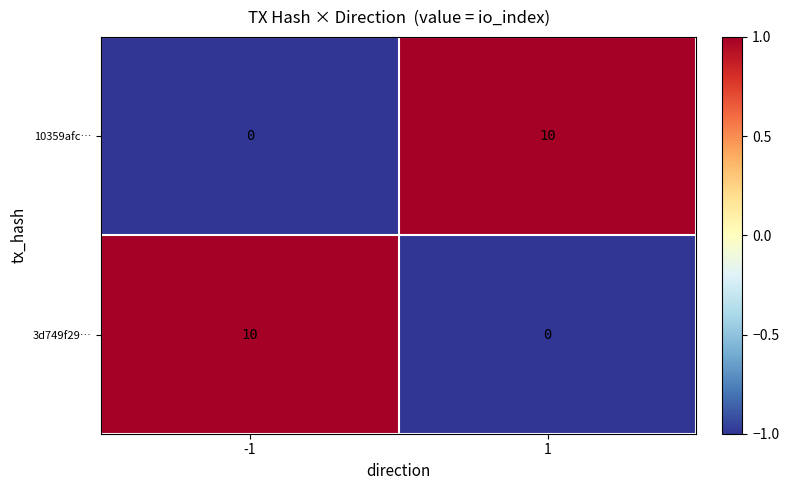

Rank the series at 1 from lowest to highest value.

3d749f29…, 10359afc…